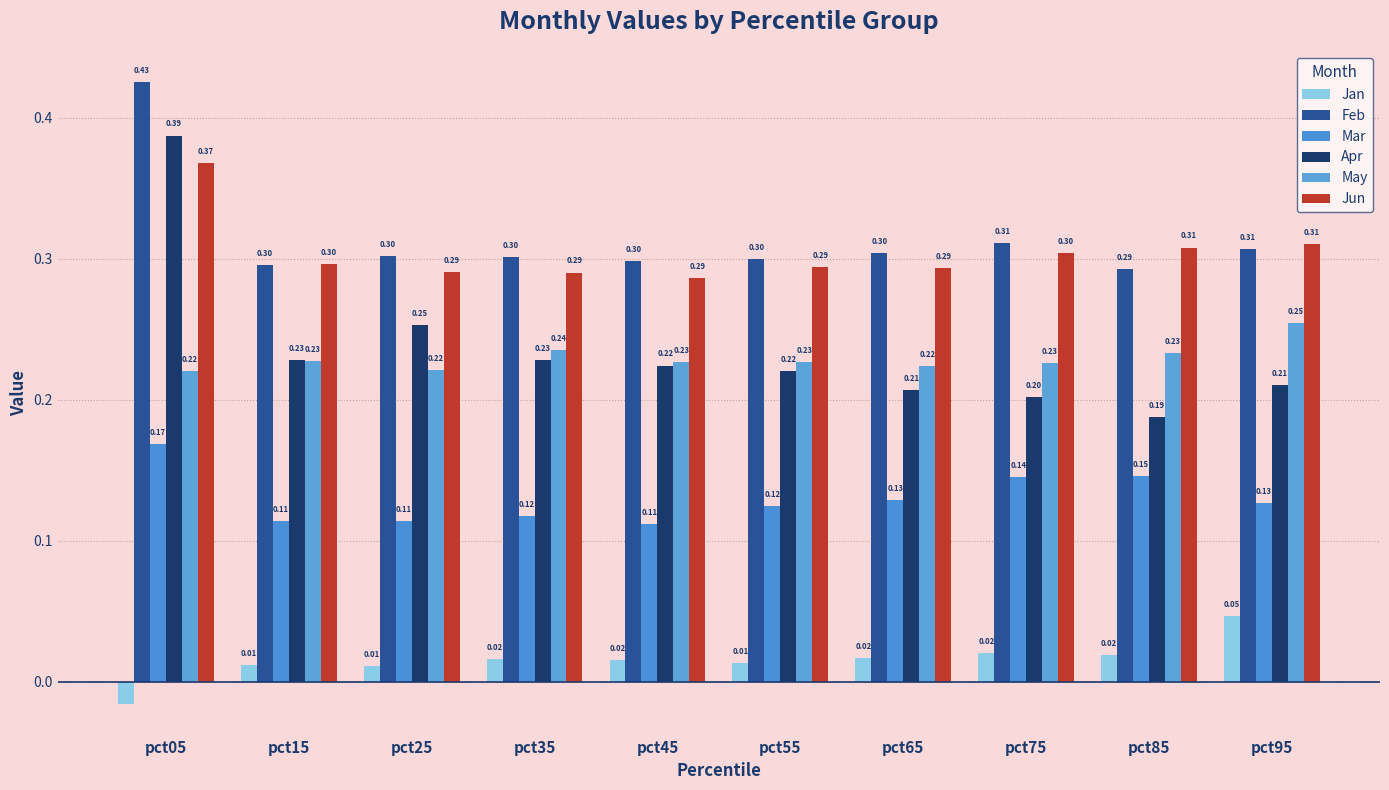

List the series in order of their peak value, highest first.

Feb, Apr, Jun, May, Mar, Jan